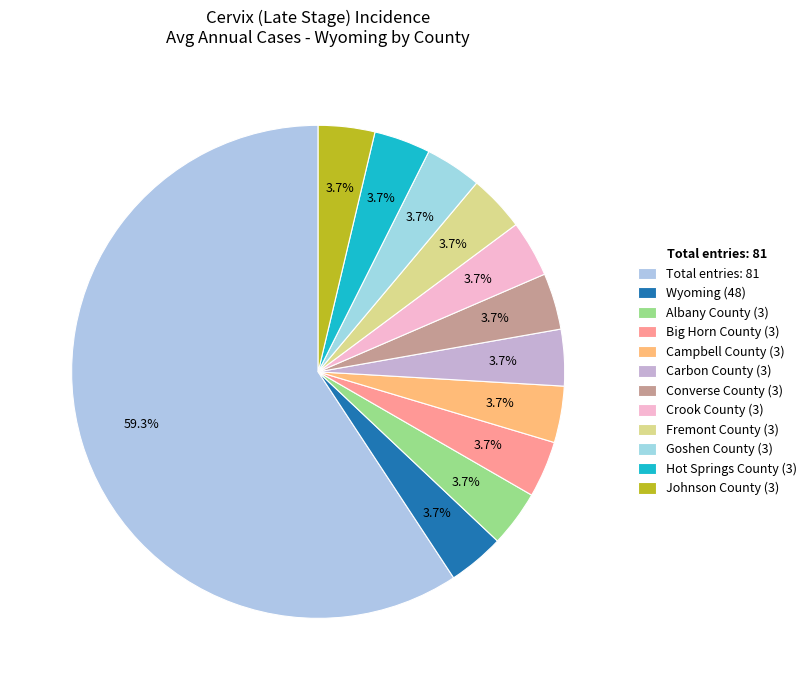

How many segments does this pie chart have?

12